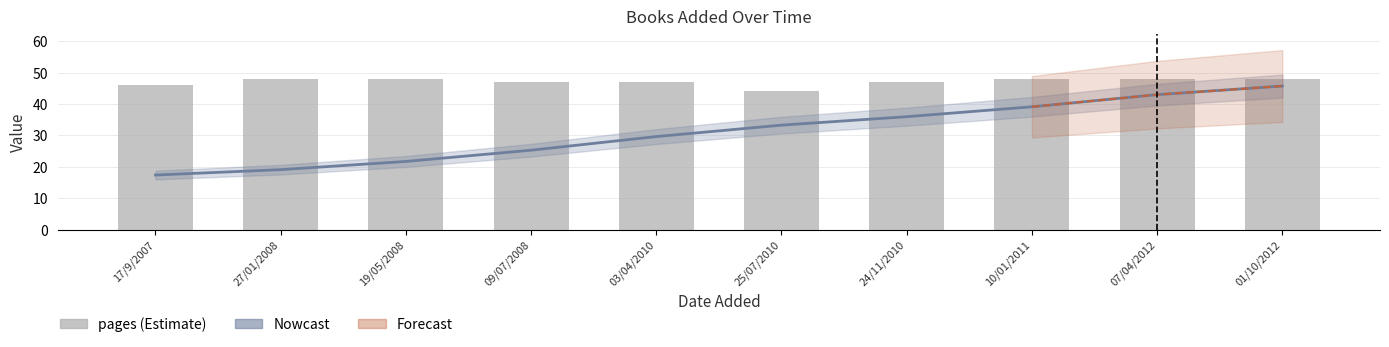

Reading left to right, extract all data points from this chart.

pages: 17/9/2007=46.0	27/01/2008=48.0	19/05/2008=48.0	09/07/2008=47.0	03/04/2010=47.0	25/07/2010=44.0	24/11/2010=47.0	10/01/2011=48.0	07/04/2012=48.0	01/10/2012=48.0
id: 17/9/2007=17.4	27/01/2008=19.1	19/05/2008=21.7	09/07/2008=25.3	03/04/2010=29.6	25/07/2010=33.3	24/11/2010=36.0	10/01/2011=39.1	07/04/2012=43.0	01/10/2012=45.7